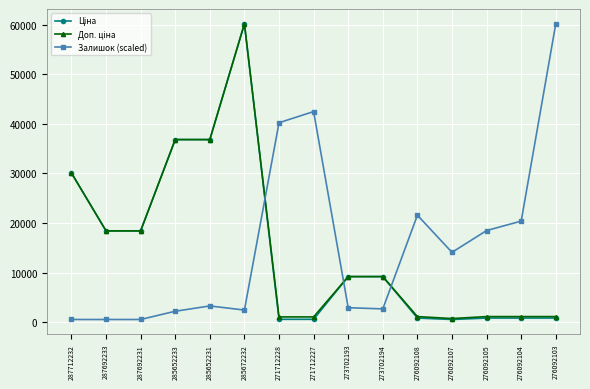

Is it true that Залишок (scaled) equals 2917.5 at 273702193?

True